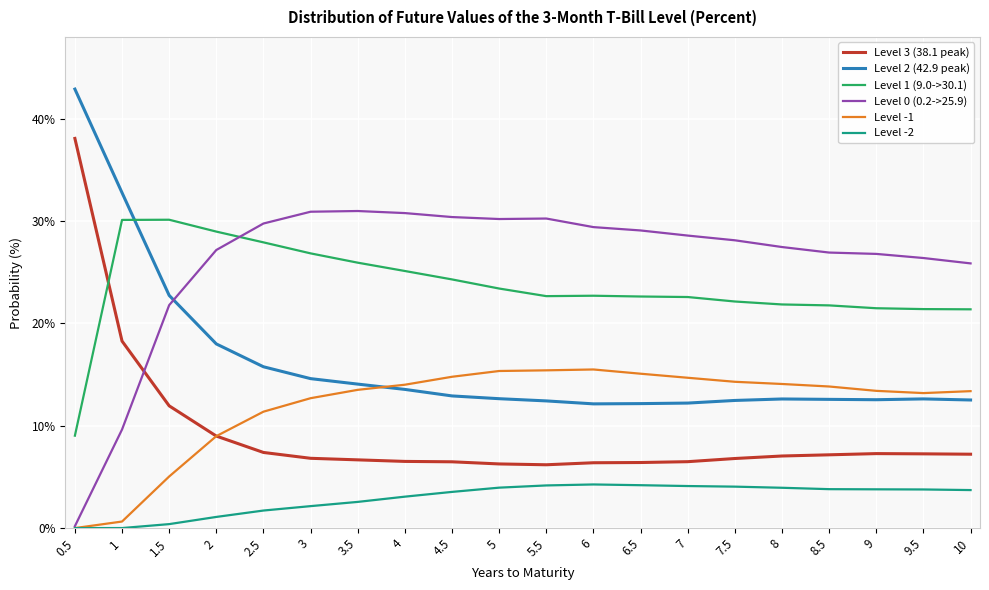

True or false: Level 2 (42.9 peak) and Level -2 cross at least once.

False